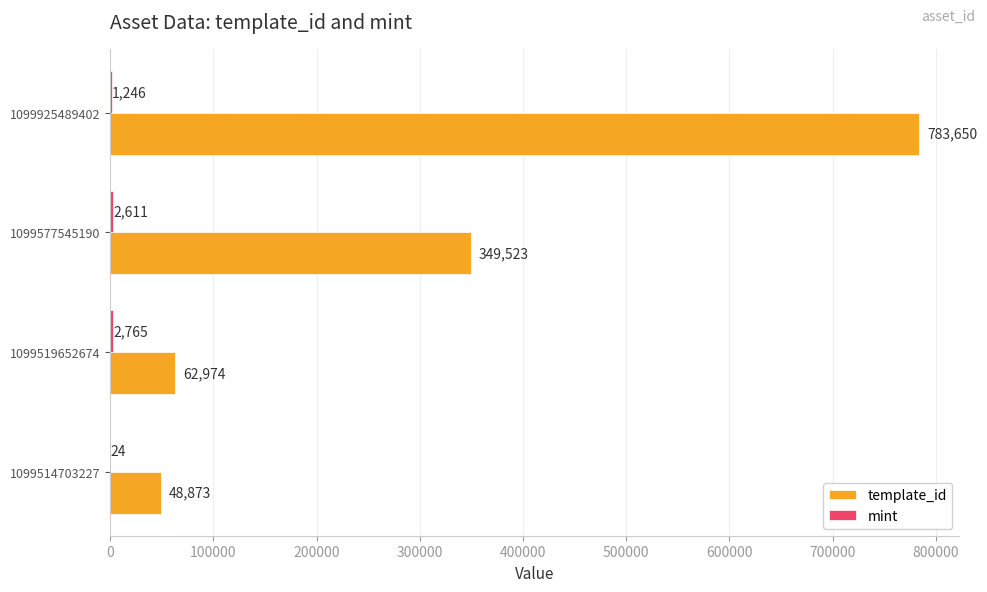

What is the approximate value of template_id at 1099519652674?

62974